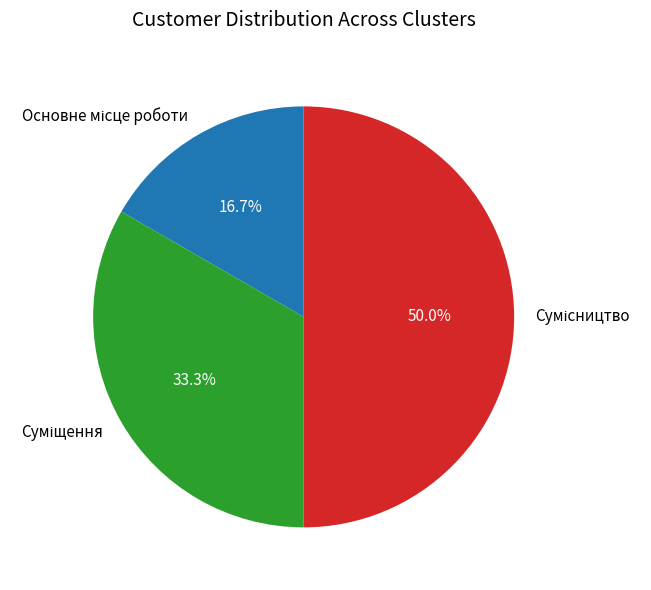

Which category has the smallest portion of the pie?

Основне місце роботи